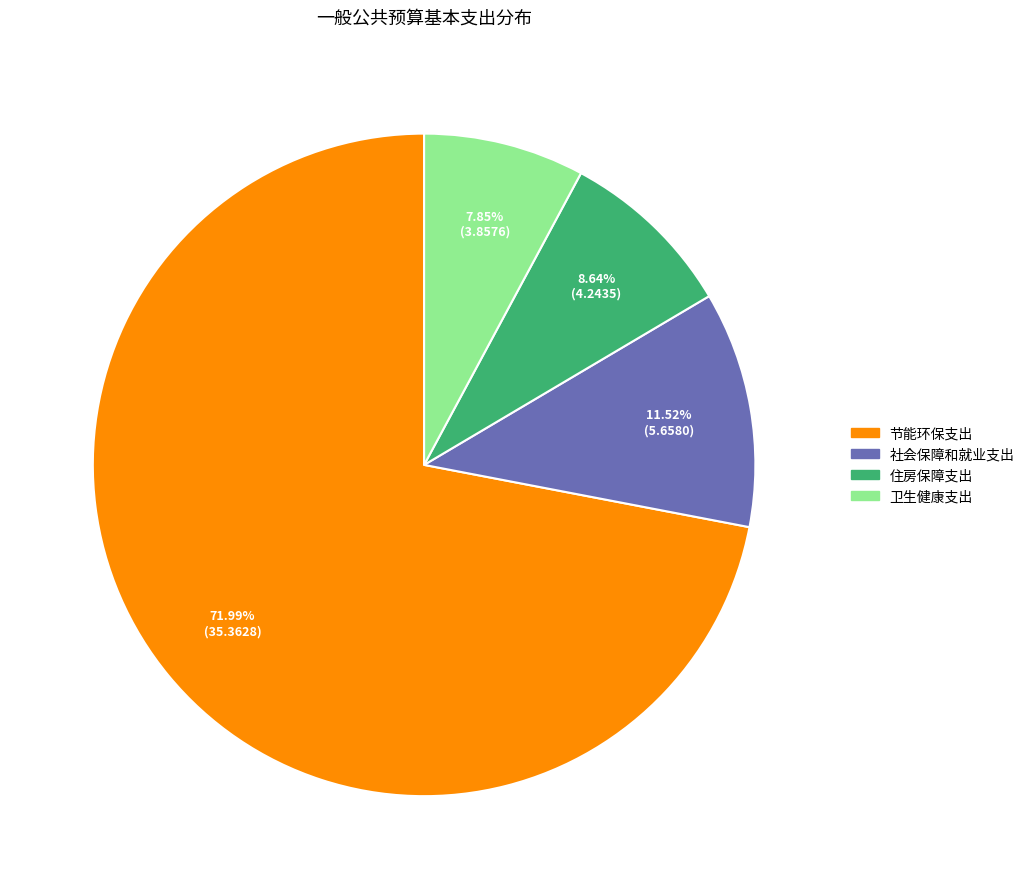

To the nearest percent, what percentage of the pie is 卫生健康支出?

8%